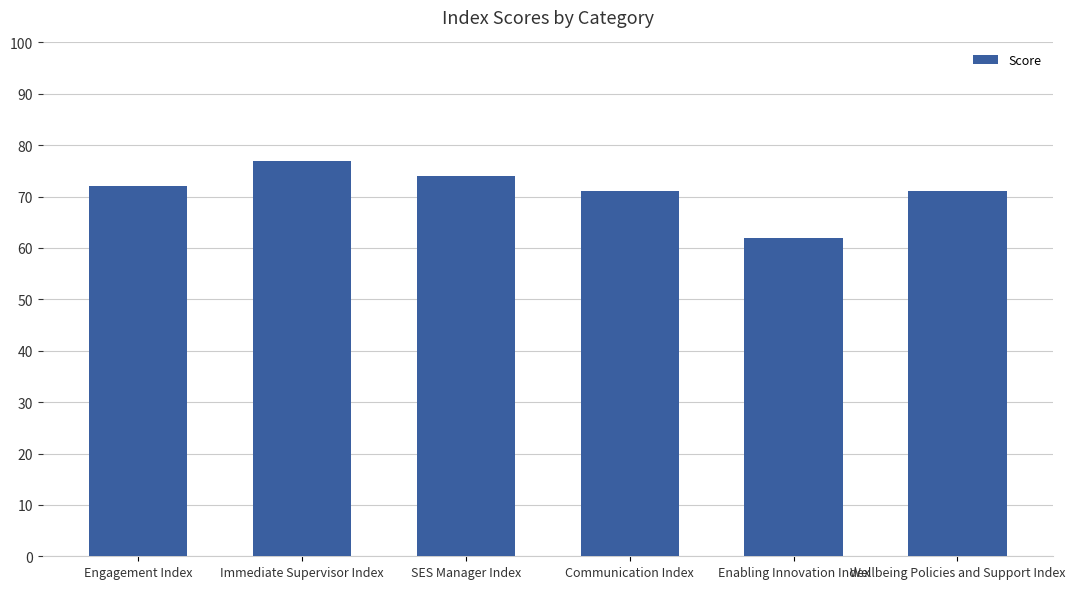

Reading left to right, what are all the values shown in this chart?

Engagement Index=72	Immediate Supervisor Index=77	SES Manager Index=74	Communication Index=71	Enabling Innovation Index=62	Wellbeing Policies and Support Index=71